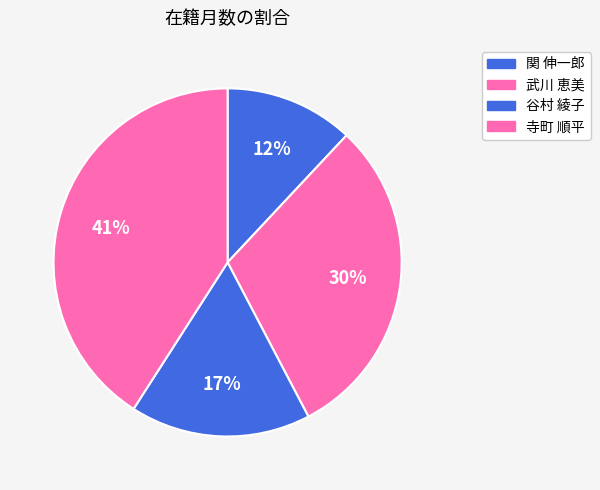

Count the number of slices in the pie.

4